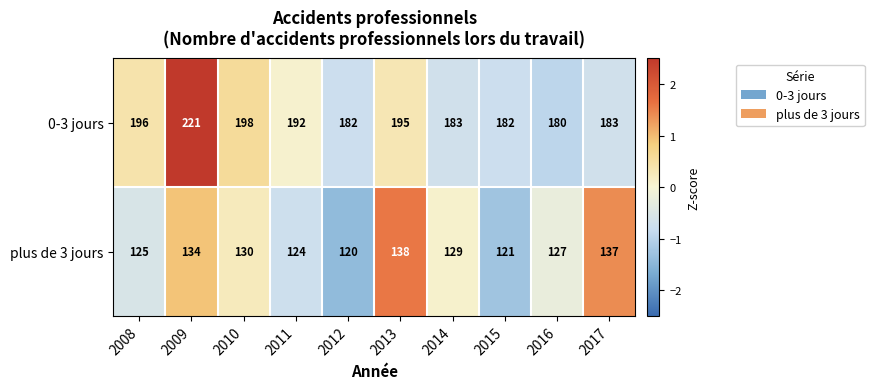

Count the number of categories in the chart.

10